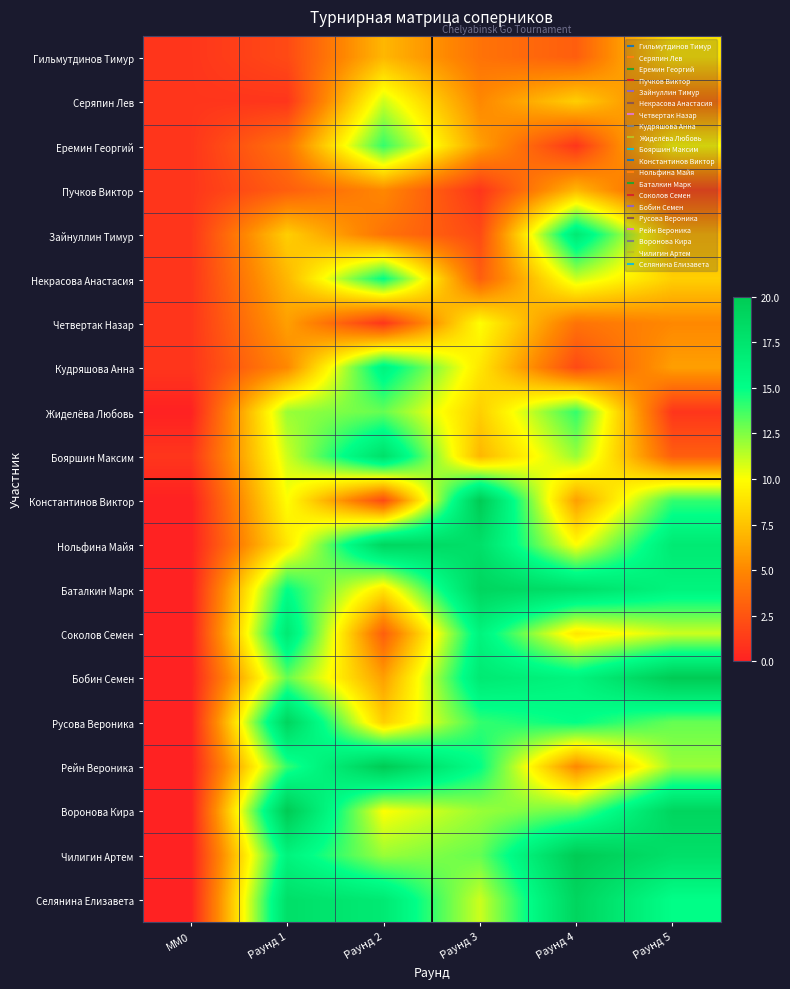

What is the total value across all series at Раунд 3?

210